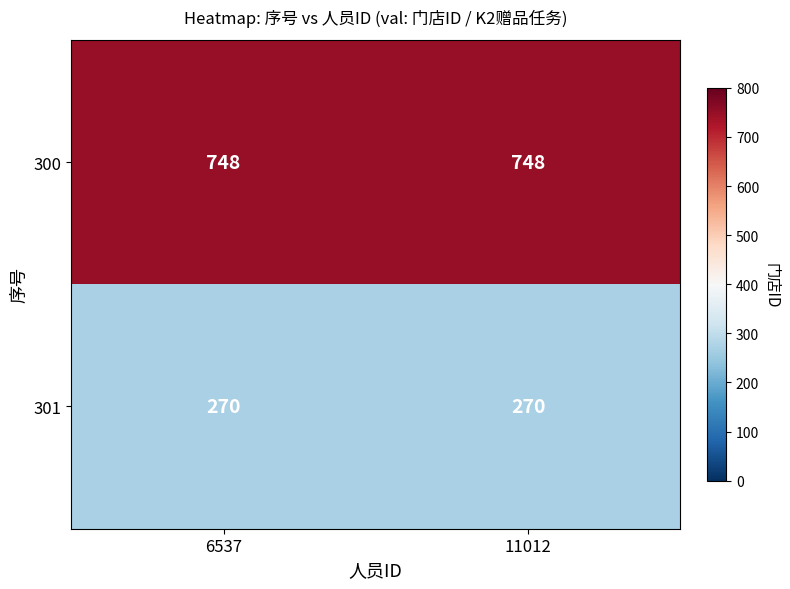

What is the total value across all series at 11012?

1018